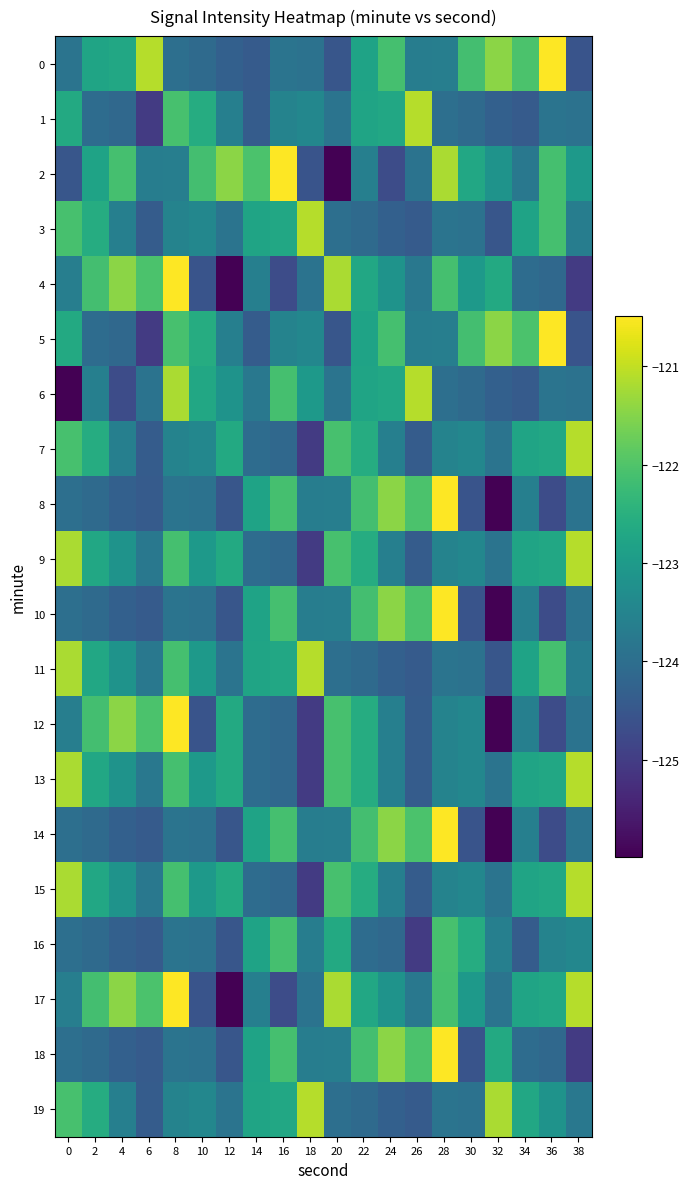

Reading left to right, what are all the values shown in this chart?

0: 0=-123.9	2=-122.8	4=-122.7	6=-121.1	8=-124.0	10=-124.1	12=-124.3	14=-124.4	16=-123.9	18=-123.9	20=-124.5	22=-122.8	24=-122.1	26=-123.6	28=-123.6	30=-122.1	32=-121.4	34=-122.0	36=-120.5	38=-124.6
1: 0=-122.6	2=-124.0	4=-124.1	6=-125.0	8=-122.1	10=-122.6	12=-123.6	14=-124.4	16=-123.5	18=-123.4	20=-123.9	22=-122.8	24=-122.7	26=-121.1	28=-124.0	30=-124.1	32=-124.3	34=-124.4	36=-123.9	38=-123.9
2: 0=-124.5	2=-122.8	4=-122.1	6=-123.6	8=-123.6	10=-122.1	12=-121.4	14=-122.0	16=-120.5	18=-124.6	20=-126.0	22=-123.6	24=-124.7	26=-123.9	28=-121.2	30=-122.7	32=-123.2	34=-123.8	36=-122.1	38=-123.0
3: 0=-122.1	2=-122.6	4=-123.6	6=-124.4	8=-123.5	10=-123.4	12=-123.9	14=-122.8	16=-122.7	18=-121.1	20=-124.0	22=-124.1	24=-124.3	26=-124.4	28=-123.9	30=-123.9	32=-124.5	34=-122.8	36=-122.1	38=-123.6
4: 0=-123.6	2=-122.1	4=-121.4	6=-122.0	8=-120.5	10=-124.6	12=-126.0	14=-123.6	16=-124.7	18=-123.9	20=-121.2	22=-122.7	24=-123.2	26=-123.8	28=-122.1	30=-123.0	32=-122.6	34=-124.0	36=-124.1	38=-125.0
5: 0=-122.6	2=-124.0	4=-124.1	6=-125.0	8=-122.1	10=-122.6	12=-123.6	14=-124.4	16=-123.5	18=-123.4	20=-124.5	22=-122.8	24=-122.1	26=-123.6	28=-123.6	30=-122.1	32=-121.4	34=-122.0	36=-120.5	38=-124.6
6: 0=-126.0	2=-123.6	4=-124.7	6=-123.9	8=-121.2	10=-122.7	12=-123.2	14=-123.8	16=-122.1	18=-123.0	20=-123.9	22=-122.8	24=-122.7	26=-121.1	28=-124.0	30=-124.1	32=-124.3	34=-124.4	36=-123.9	38=-123.9
7: 0=-122.1	2=-122.6	4=-123.6	6=-124.4	8=-123.5	10=-123.4	12=-122.6	14=-124.0	16=-124.1	18=-125.0	20=-122.1	22=-122.6	24=-123.6	26=-124.4	28=-123.5	30=-123.4	32=-123.9	34=-122.8	36=-122.7	38=-121.1
8: 0=-124.0	2=-124.1	4=-124.3	6=-124.4	8=-123.9	10=-123.9	12=-124.5	14=-122.8	16=-122.1	18=-123.6	20=-123.6	22=-122.1	24=-121.4	26=-122.0	28=-120.5	30=-124.6	32=-126.0	34=-123.6	36=-124.7	38=-123.9
9: 0=-121.2	2=-122.7	4=-123.2	6=-123.8	8=-122.1	10=-123.0	12=-122.6	14=-124.0	16=-124.1	18=-125.0	20=-122.1	22=-122.6	24=-123.6	26=-124.4	28=-123.5	30=-123.4	32=-123.9	34=-122.8	36=-122.7	38=-121.1
10: 0=-124.0	2=-124.1	4=-124.3	6=-124.4	8=-123.9	10=-123.9	12=-124.5	14=-122.8	16=-122.1	18=-123.6	20=-123.6	22=-122.1	24=-121.4	26=-122.0	28=-120.5	30=-124.6	32=-126.0	34=-123.6	36=-124.7	38=-123.9
11: 0=-121.2	2=-122.7	4=-123.2	6=-123.8	8=-122.1	10=-123.0	12=-123.9	14=-122.8	16=-122.7	18=-121.1	20=-124.0	22=-124.1	24=-124.3	26=-124.4	28=-123.9	30=-123.9	32=-124.5	34=-122.8	36=-122.1	38=-123.6
12: 0=-123.6	2=-122.1	4=-121.4	6=-122.0	8=-120.5	10=-124.6	12=-122.6	14=-124.0	16=-124.1	18=-125.0	20=-122.1	22=-122.6	24=-123.6	26=-124.4	28=-123.5	30=-123.4	32=-126.0	34=-123.6	36=-124.7	38=-123.9
13: 0=-121.2	2=-122.7	4=-123.2	6=-123.8	8=-122.1	10=-123.0	12=-122.6	14=-124.0	16=-124.1	18=-125.0	20=-122.1	22=-122.6	24=-123.6	26=-124.4	28=-123.5	30=-123.4	32=-123.9	34=-122.8	36=-122.7	38=-121.1
14: 0=-124.0	2=-124.1	4=-124.3	6=-124.4	8=-123.9	10=-123.9	12=-124.5	14=-122.8	16=-122.1	18=-123.6	20=-123.6	22=-122.1	24=-121.4	26=-122.0	28=-120.5	30=-124.6	32=-126.0	34=-123.6	36=-124.7	38=-123.9
15: 0=-121.2	2=-122.7	4=-123.2	6=-123.8	8=-122.1	10=-123.0	12=-122.6	14=-124.0	16=-124.1	18=-125.0	20=-122.1	22=-122.6	24=-123.6	26=-124.4	28=-123.5	30=-123.4	32=-123.9	34=-122.8	36=-122.7	38=-121.1
16: 0=-124.0	2=-124.1	4=-124.3	6=-124.4	8=-123.9	10=-123.9	12=-124.5	14=-122.8	16=-122.1	18=-123.6	20=-122.6	22=-124.0	24=-124.1	26=-125.0	28=-122.1	30=-122.6	32=-123.6	34=-124.4	36=-123.5	38=-123.4
17: 0=-123.6	2=-122.1	4=-121.4	6=-122.0	8=-120.5	10=-124.6	12=-126.0	14=-123.6	16=-124.7	18=-123.9	20=-121.2	22=-122.7	24=-123.2	26=-123.8	28=-122.1	30=-123.0	32=-123.9	34=-122.8	36=-122.7	38=-121.1
18: 0=-124.0	2=-124.1	4=-124.3	6=-124.4	8=-123.9	10=-123.9	12=-124.5	14=-122.8	16=-122.1	18=-123.6	20=-123.6	22=-122.1	24=-121.4	26=-122.0	28=-120.5	30=-124.6	32=-122.6	34=-124.0	36=-124.1	38=-125.0
19: 0=-122.1	2=-122.6	4=-123.6	6=-124.4	8=-123.5	10=-123.4	12=-123.9	14=-122.8	16=-122.7	18=-121.1	20=-124.0	22=-124.1	24=-124.3	26=-124.4	28=-123.9	30=-123.9	32=-121.2	34=-122.7	36=-123.2	38=-123.8